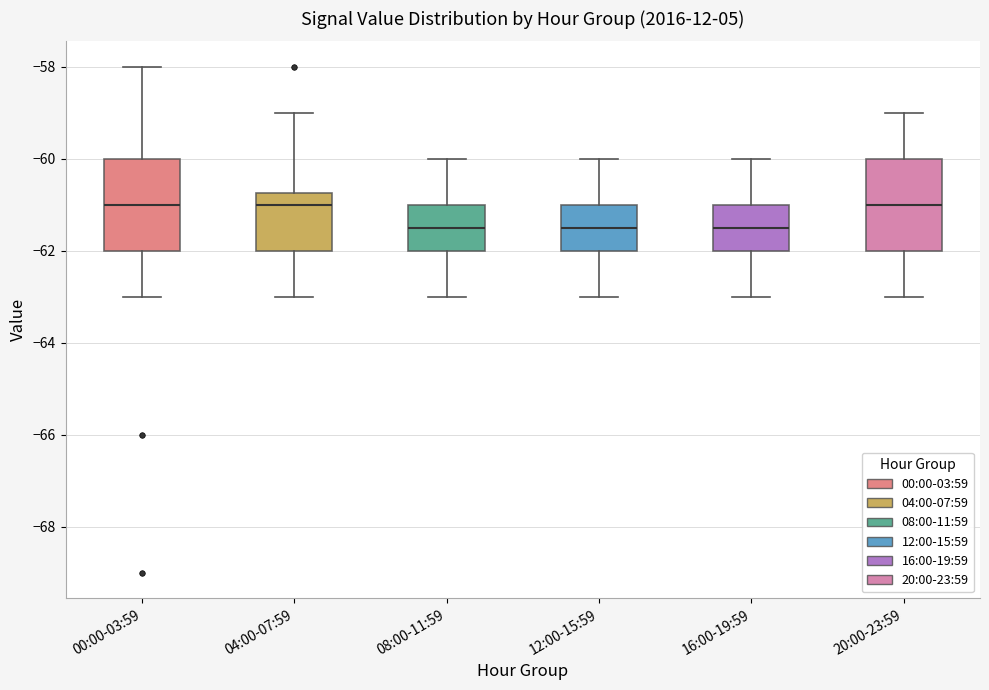

Reading left to right, transcribe this box plot: for each box, give where its median line is, the range the box spans, and where its two whiskers end, as read against the y-axis. The values are not printed on the chart, so give them approximately, as read against the axis.

00:00-03:59: median -61.0, box -62.0 to -60.0, whiskers -63.0 to -58.0
04:00-07:59: median -61.0, box -62.0 to -60.8, whiskers -63.0 to -59.0
08:00-11:59: median -61.4, box -62.0 to -61.0, whiskers -63.0 to -60.0
12:00-15:59: median -61.4, box -62.0 to -61.0, whiskers -63.0 to -60.0
16:00-19:59: median -61.4, box -62.0 to -61.0, whiskers -63.0 to -60.0
20:00-23:59: median -61.0, box -62.0 to -60.0, whiskers -63.0 to -59.0